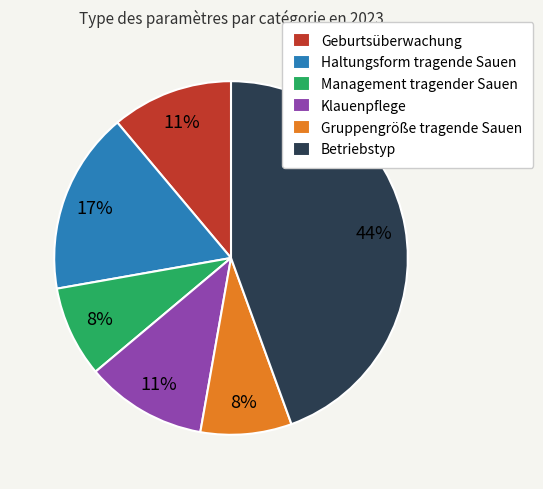

Approximately how many times larger is the value at Haltungsform tragende Sauen compared to Betriebstyp?

0.4